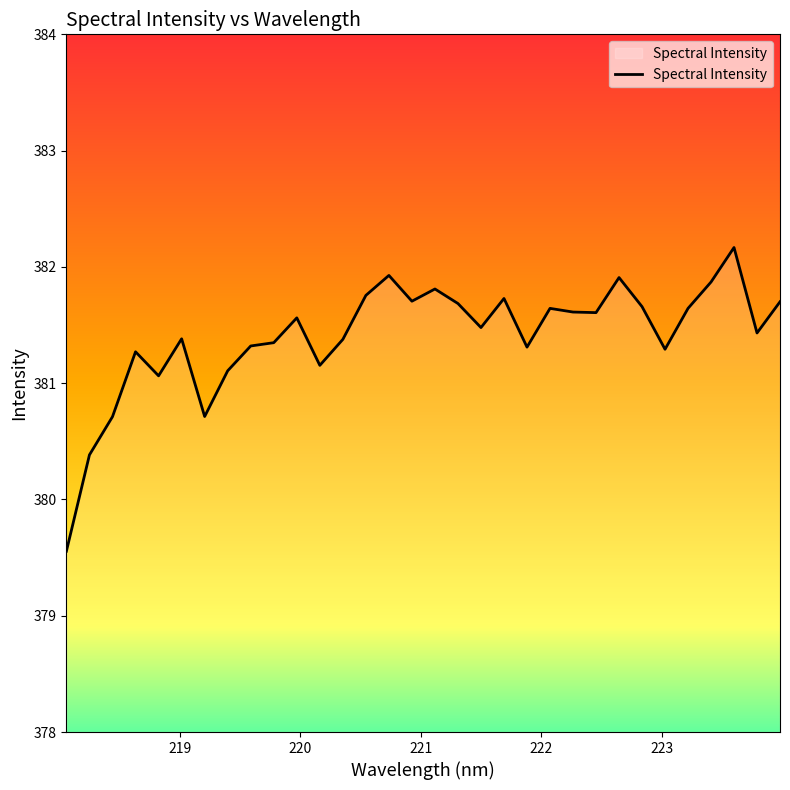

How many series are shown in this chart?

1